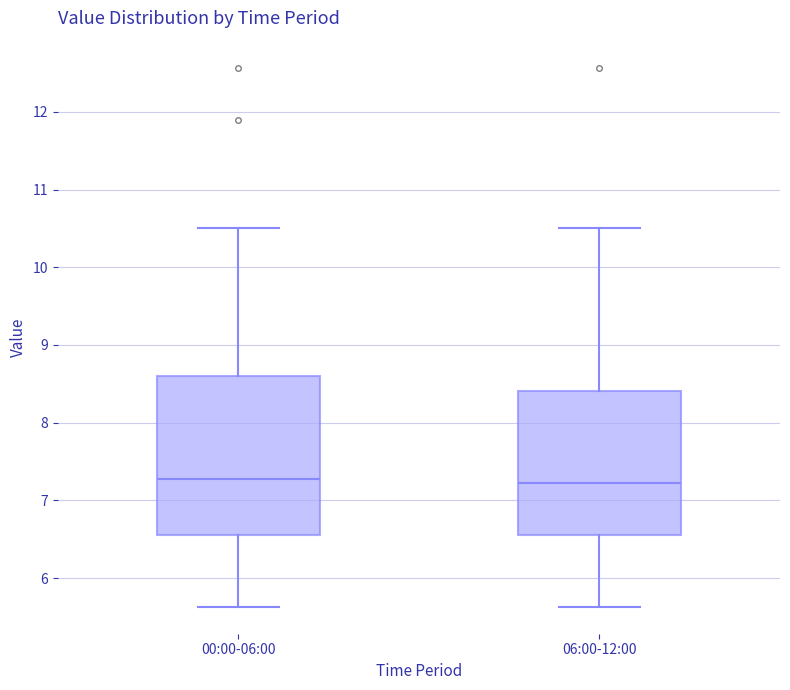

Reading left to right, read every box against the y-axis: the position of its median line, the range the box covers, and the ends of its whiskers. The values are not printed on the chart, so give them approximately, as read against the axis.

00:00-06:00: median 7.3, box 6.6 to 8.6, whiskers 5.6 to 10.5
06:00-12:00: median 7.2, box 6.6 to 8.4, whiskers 5.6 to 10.5